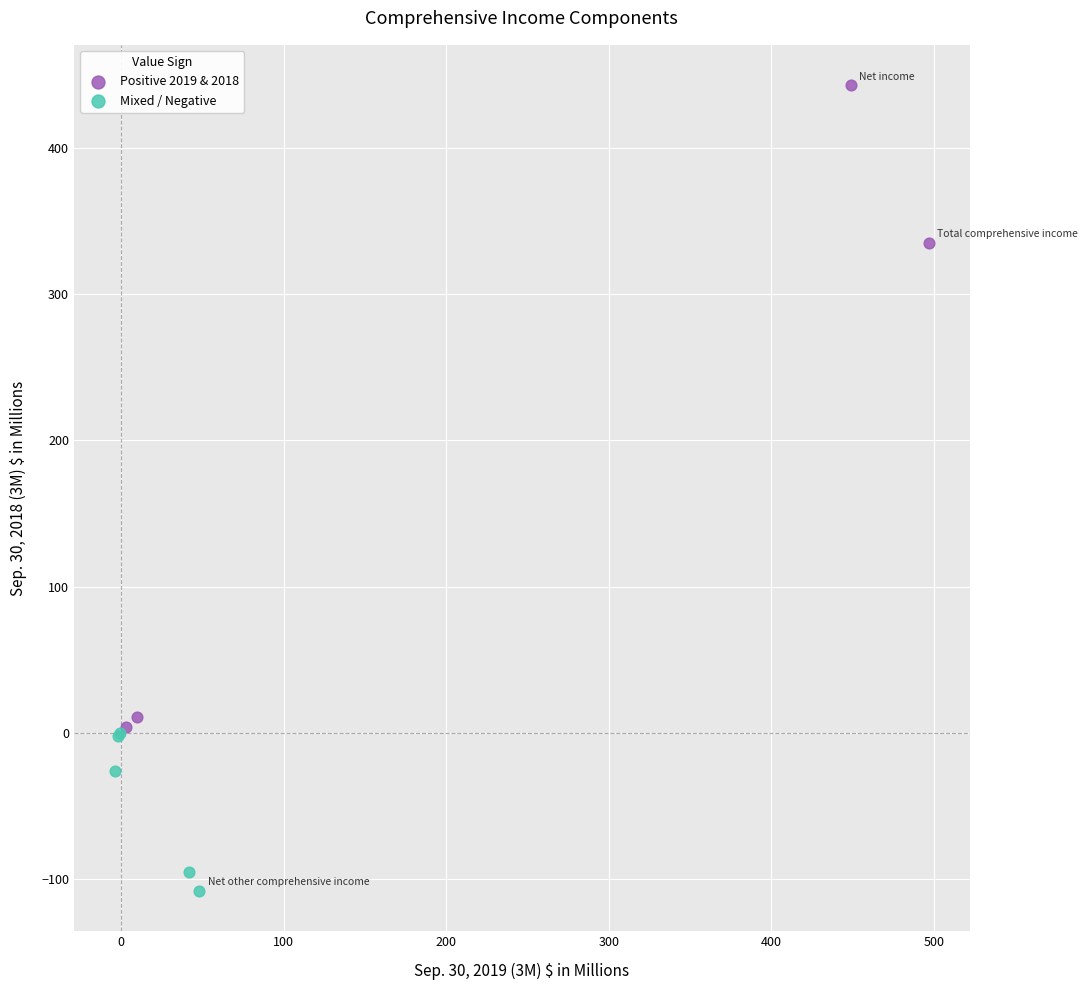

Which series has the widest spread of Y values?

Positive 2019 & 2018